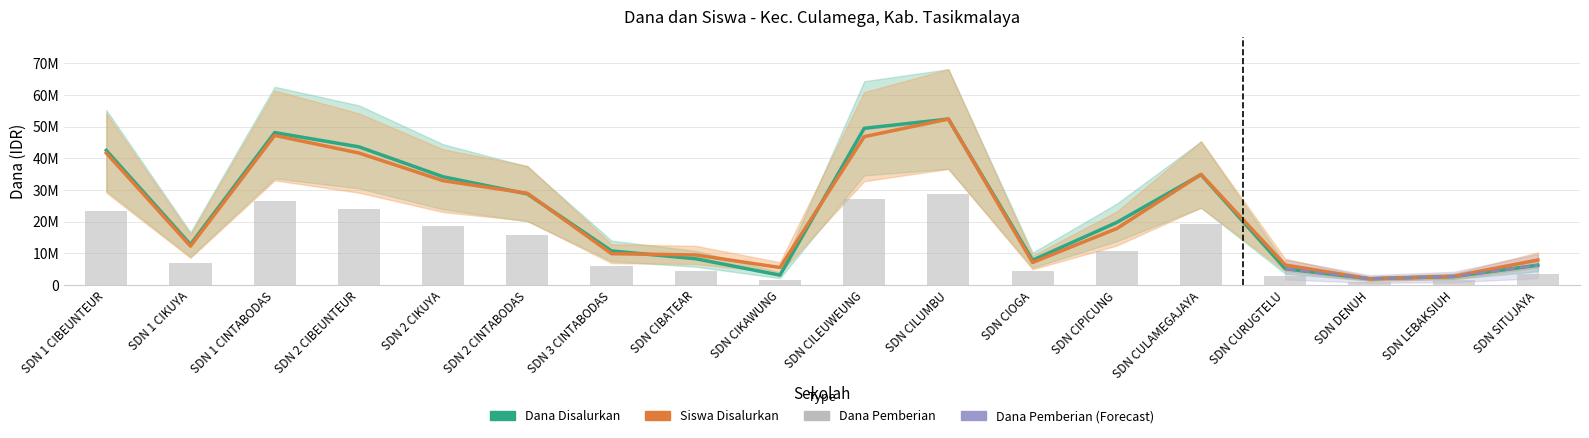

What is the sum of all Siswa Disalurkan values?

408279545.5